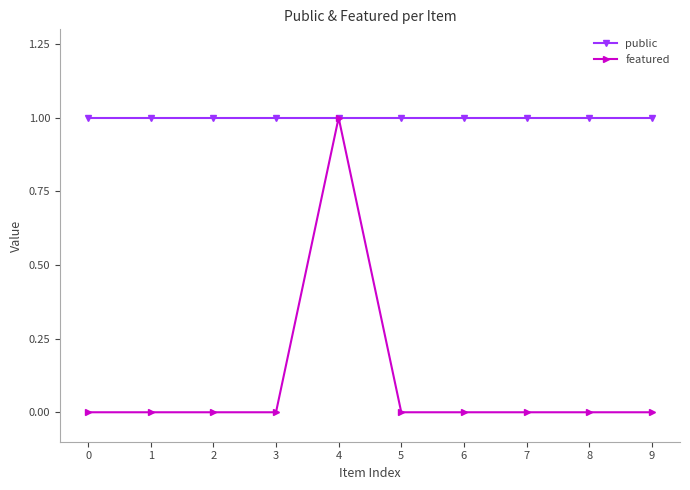

How many categories are shown in the chart?

10